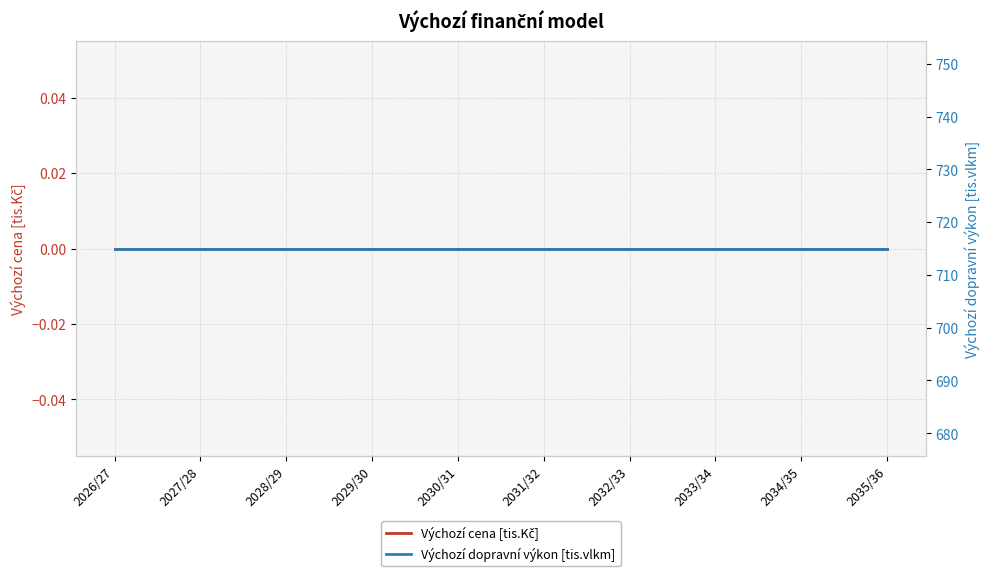

What is the total value across all series at 2031/32?

715